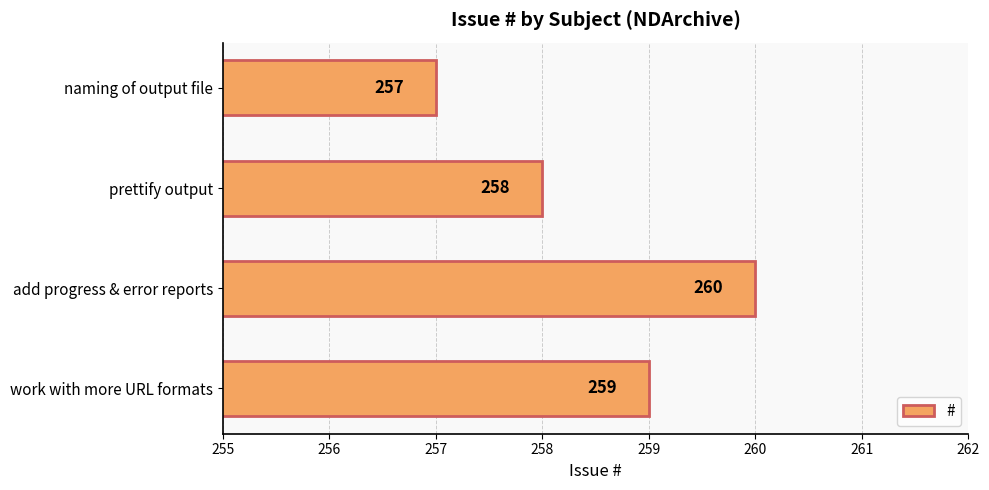

What is the difference between the second highest and second lowest values?

1